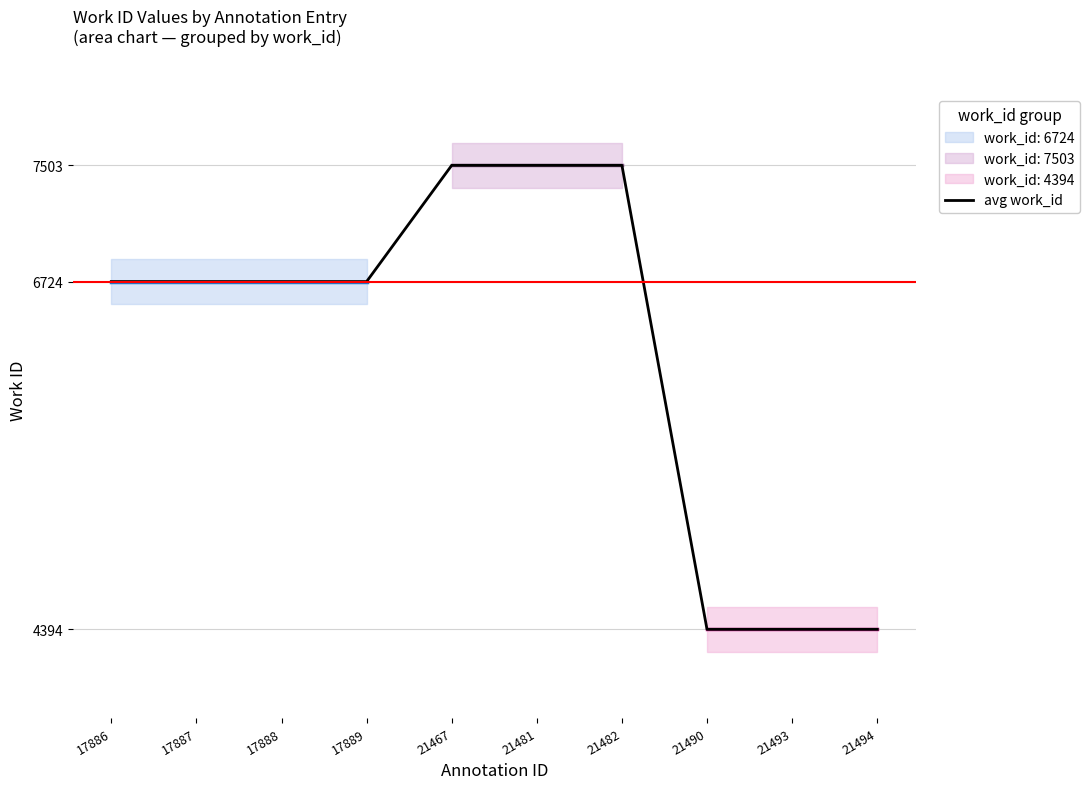

What is the sum of the values at 21493 and 17886?

11118